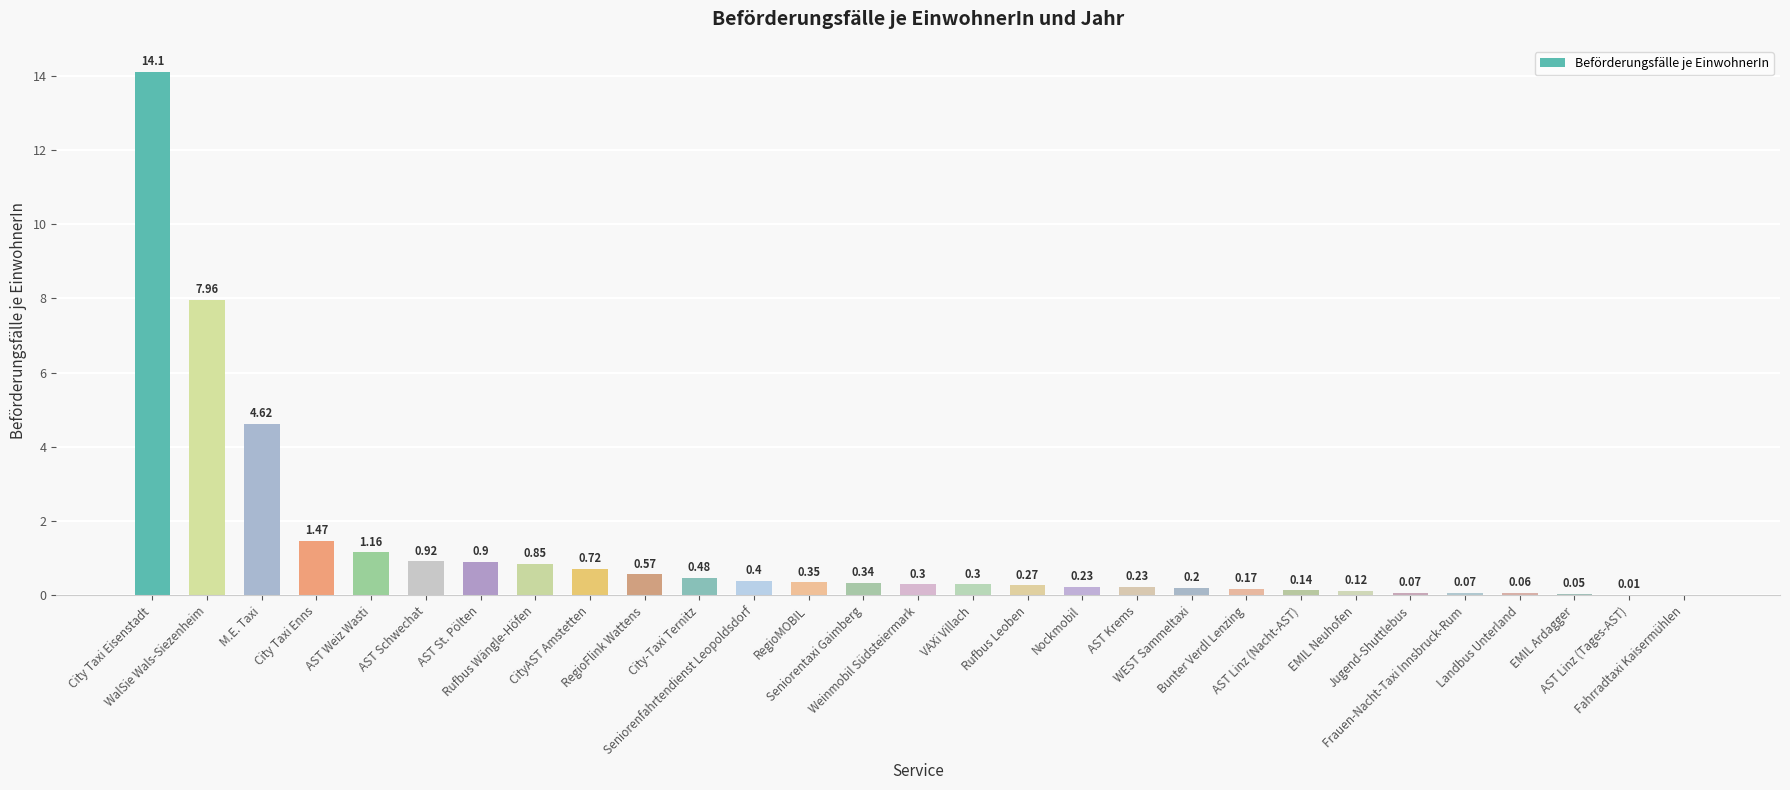

Where is the data nearest to the value 7?

WalSie Wals-Siezenheim